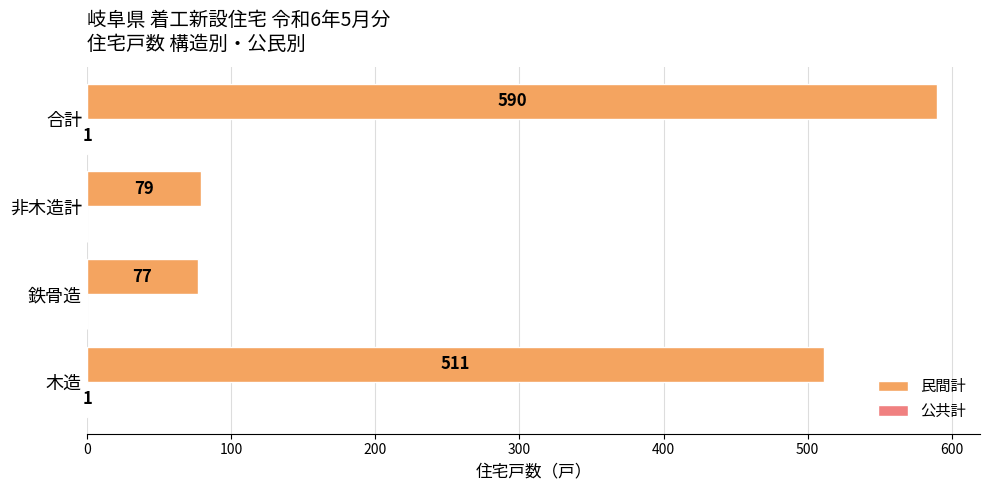

Which category has the highest value in the 民間計 series?

合計